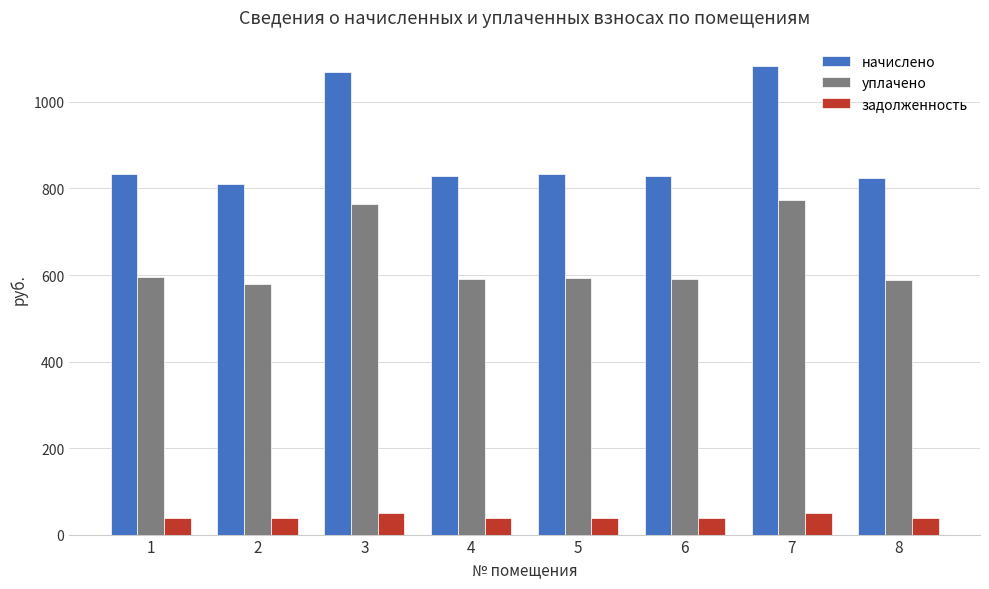

Is the value of начислено at 8 greater than the value of уплачено at 2?

Yes